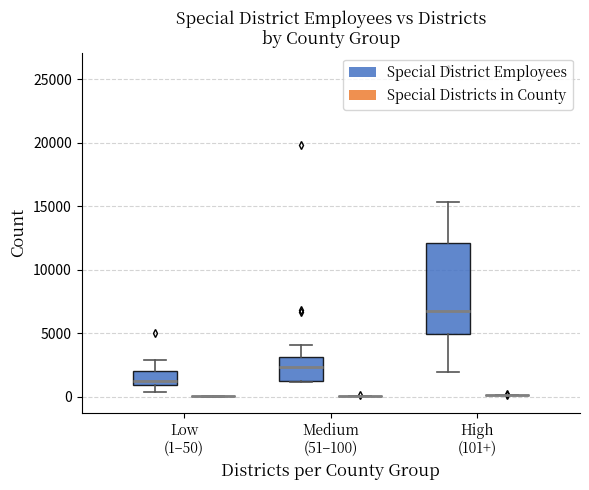

Reading left to right, transcribe this box plot: for each box, give where its median line is, the range the box spans, and where its two whiskers end, as read against the y-axis. The values are not printed on the chart, so give them approximately, as read against the axis.

Low (1–50) (Special District Employees): median 1000 (just above the box's lower edge), box 1000 to 2000, whiskers 500 to 3000
Low (1–50) (Special Districts in County): box collapsed to a line at 0, whiskers 0 to 0
Medium (51–100) (Special District Employees): median 2500, box 1000 to 3000, whiskers 1000 to 4000
Medium (51–100) (Special Districts in County): box collapsed to a line at 0, whiskers 0 to 0
High (101+) (Special District Employees): median 6500, box 5000 to 12000, whiskers 2000 to 15500
High (101+) (Special Districts in County): box collapsed to a line at 0, whiskers 0 to 0